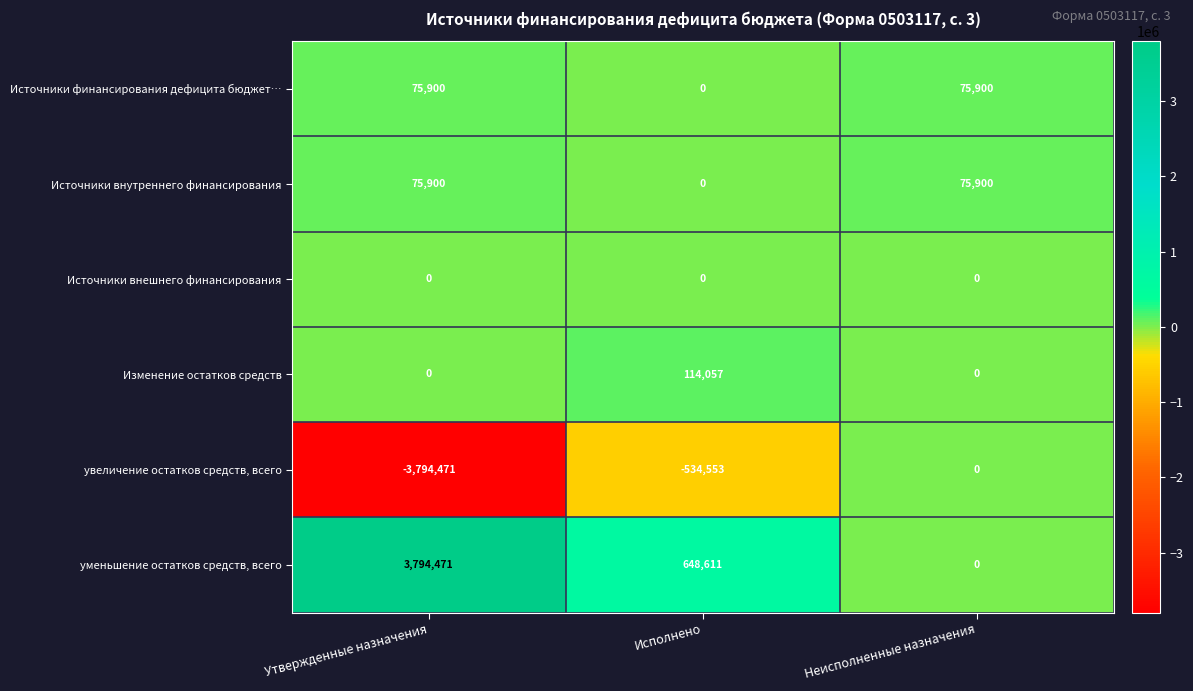

What is the spread (max minus min) of values at Неисполненные назначения?

75900